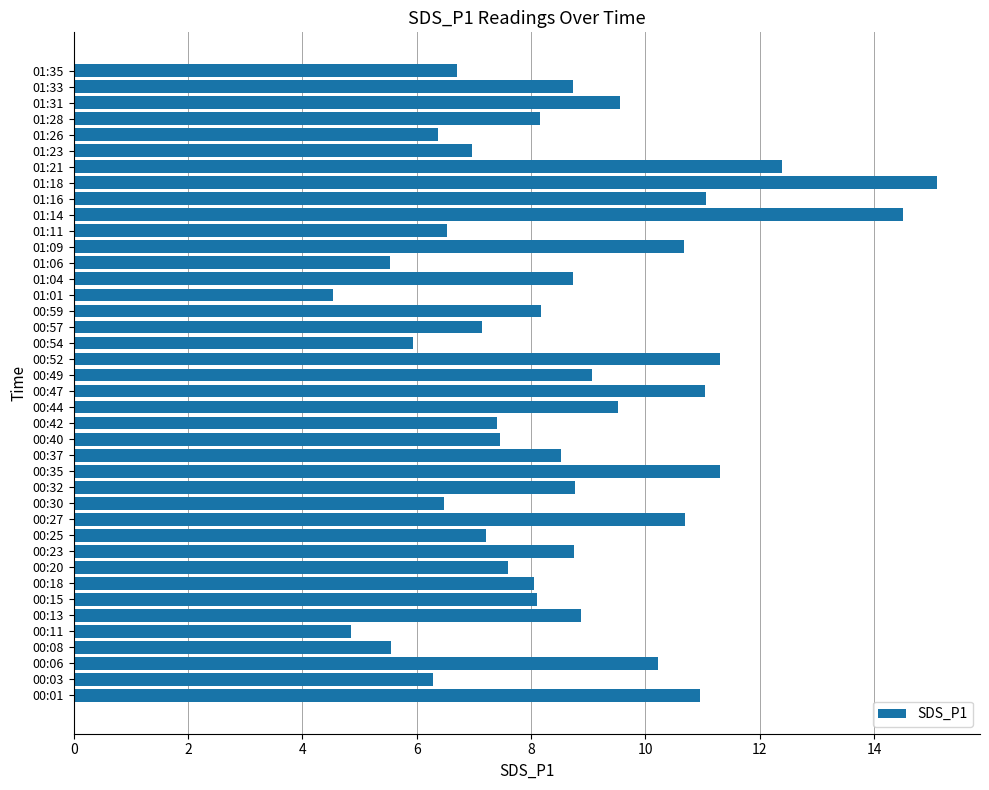

What is the ratio of the value at 00:52 to the value at 00:01?

1.0